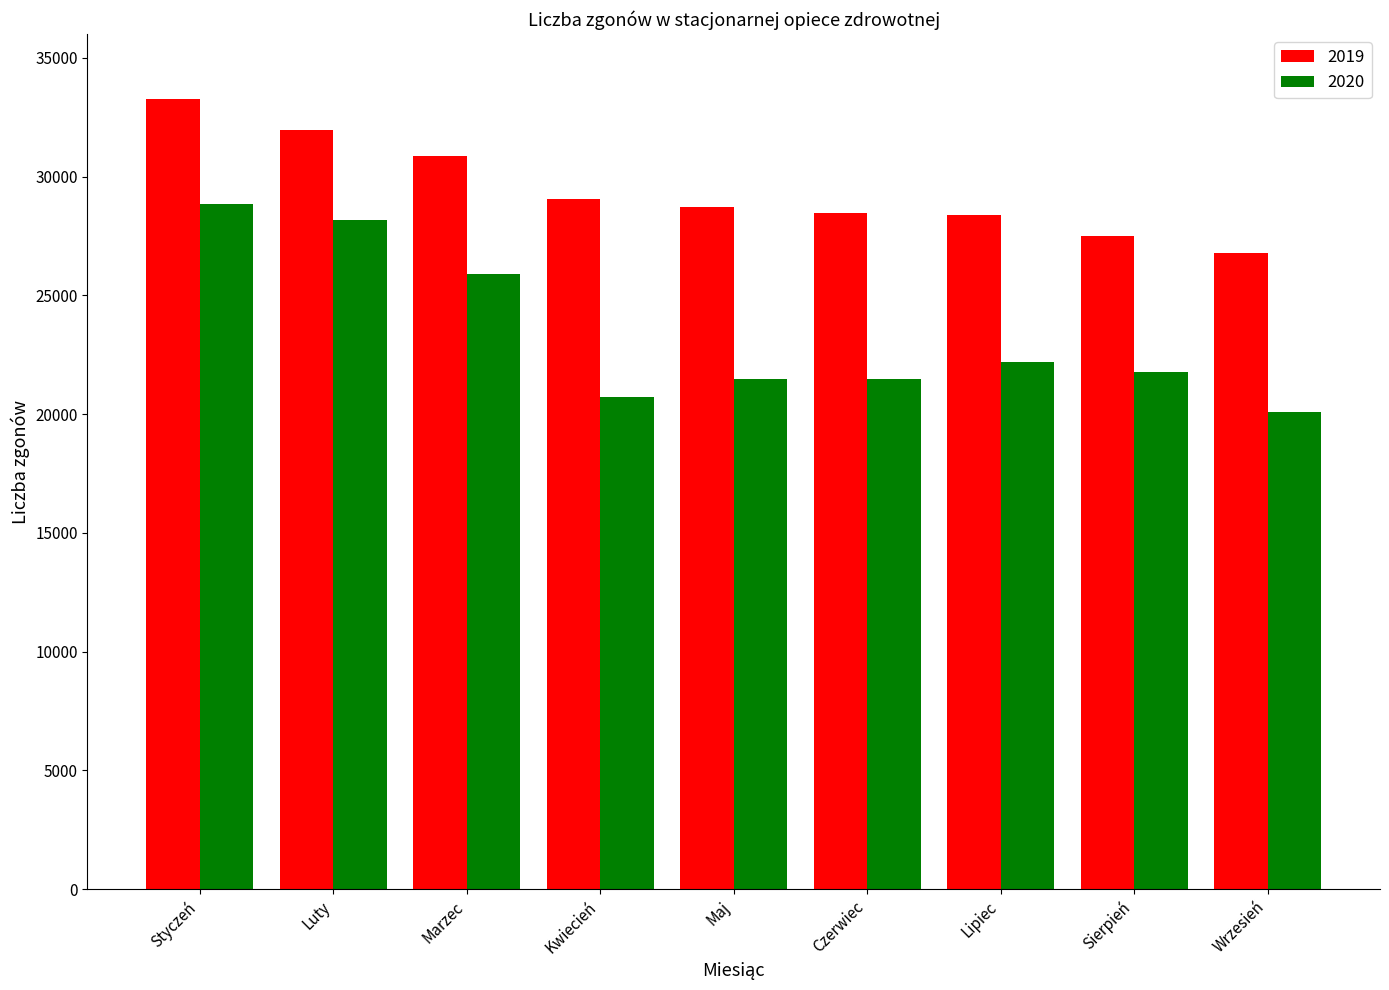

What is the value of the 2020 bar at the 4th from the left?

20703